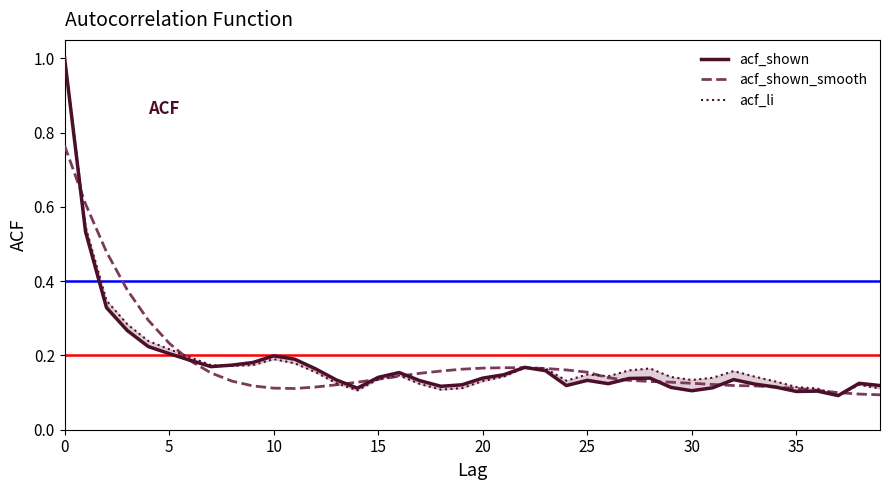

Rank the series by their maximum value, from lowest to highest.

acf_shown_smooth, acf_shown, acf_li